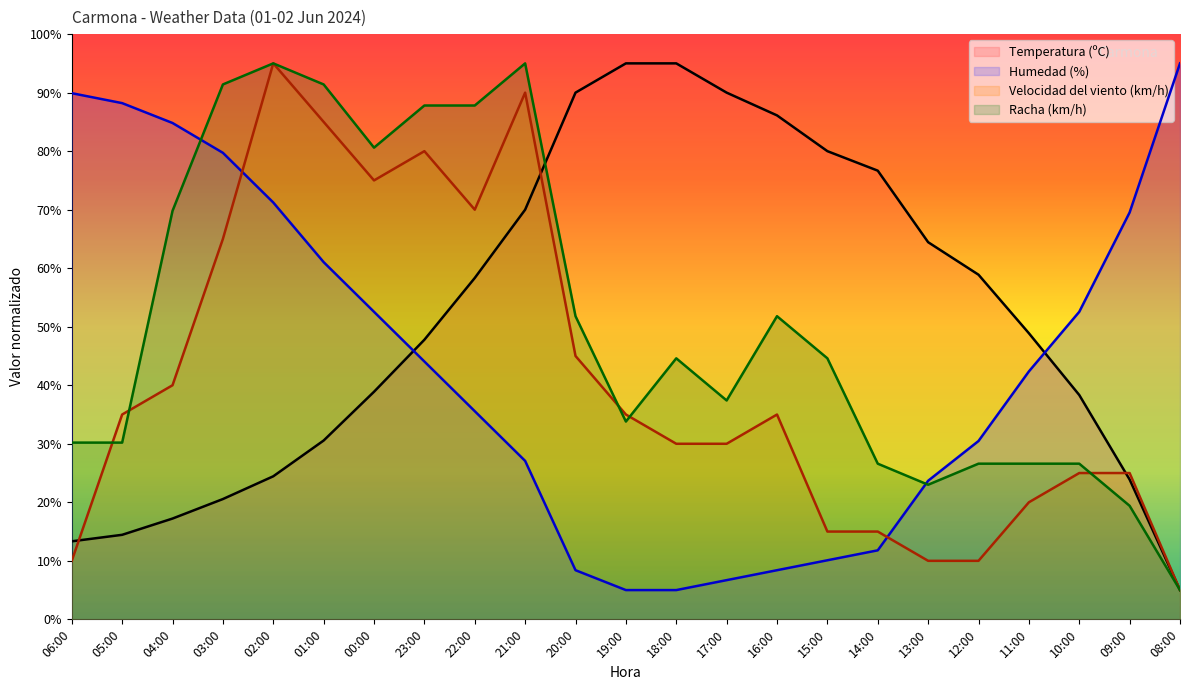

Where is the first local maximum for Racha (km/h)?

02:00